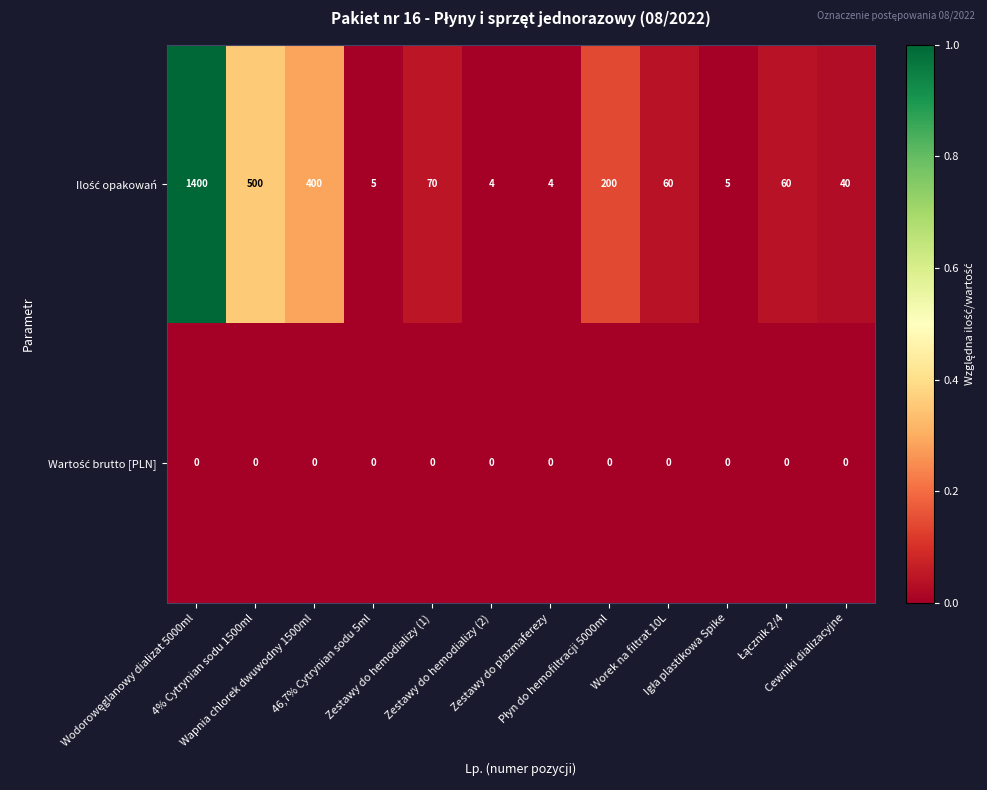

What is the maximum value shown in the chart?

1400